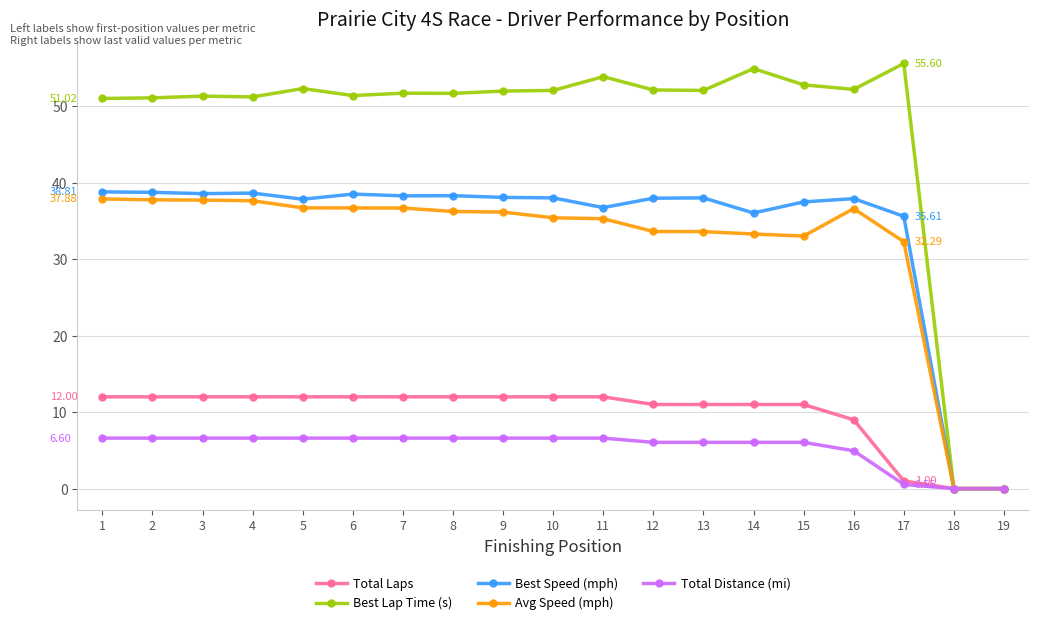

Does the chart display data point markers on the line(s)?

Yes